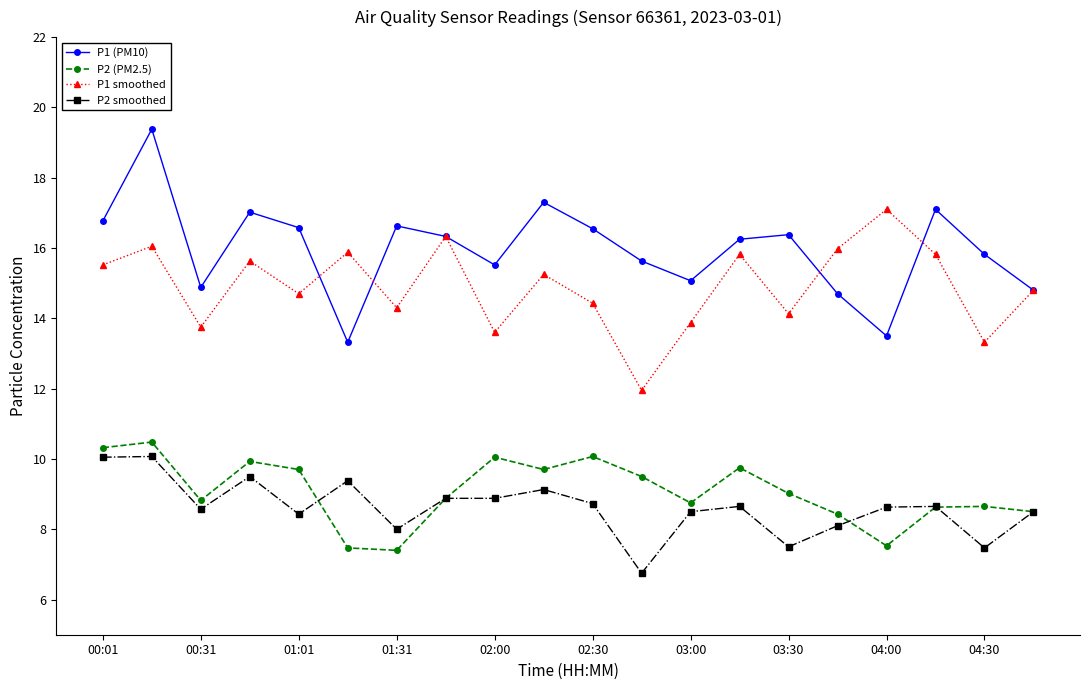

True or false: P1 (PM10) has more than 2 points higher than both neighbors.

True